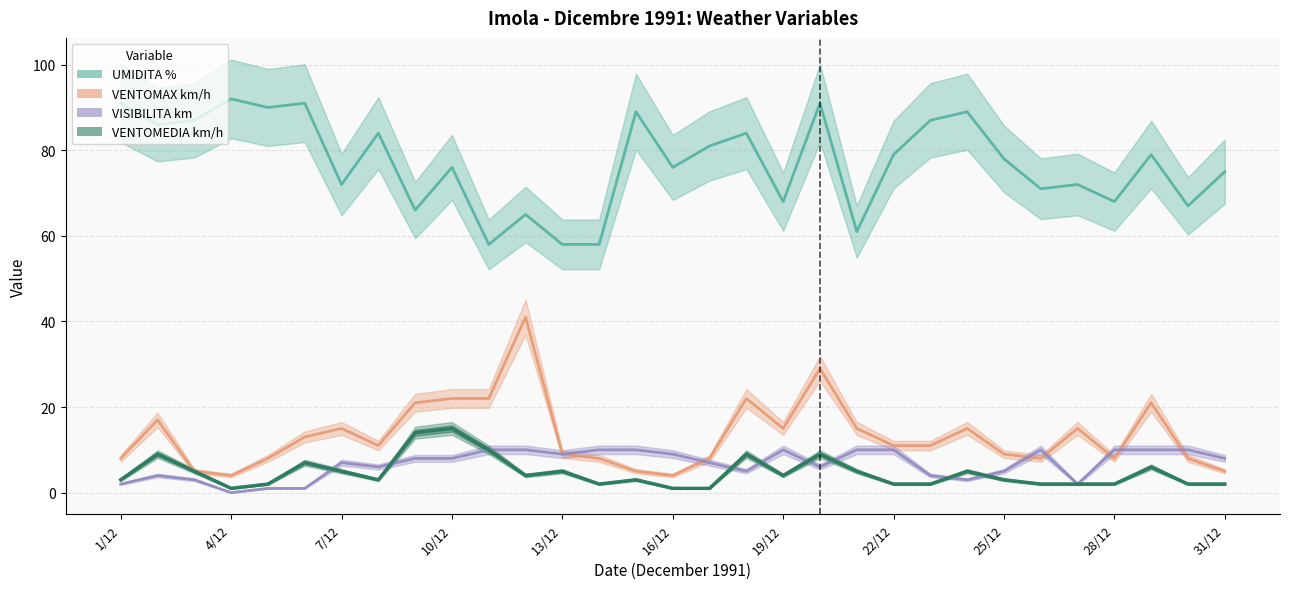

At which category does the chart reach its minimum across all series?

4/12